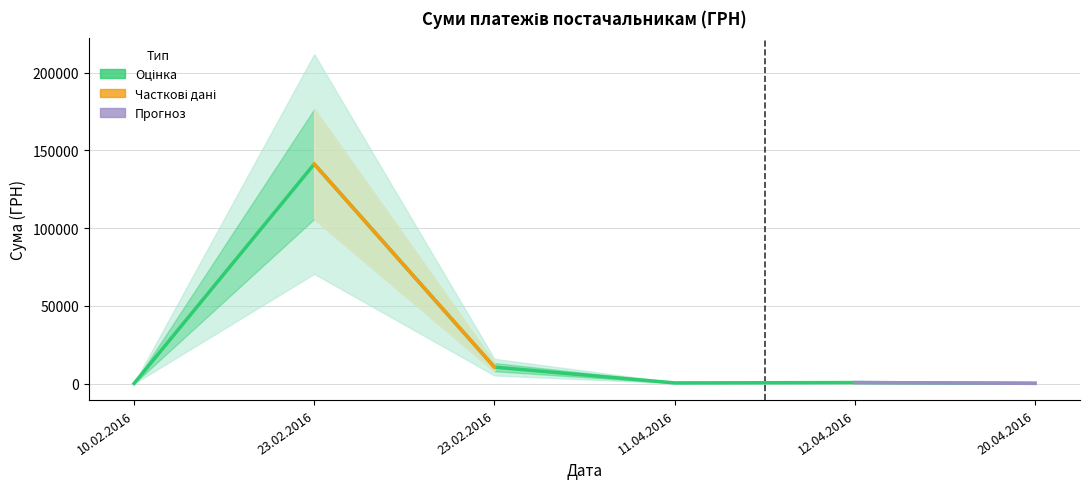

What is the average value?

25589.0